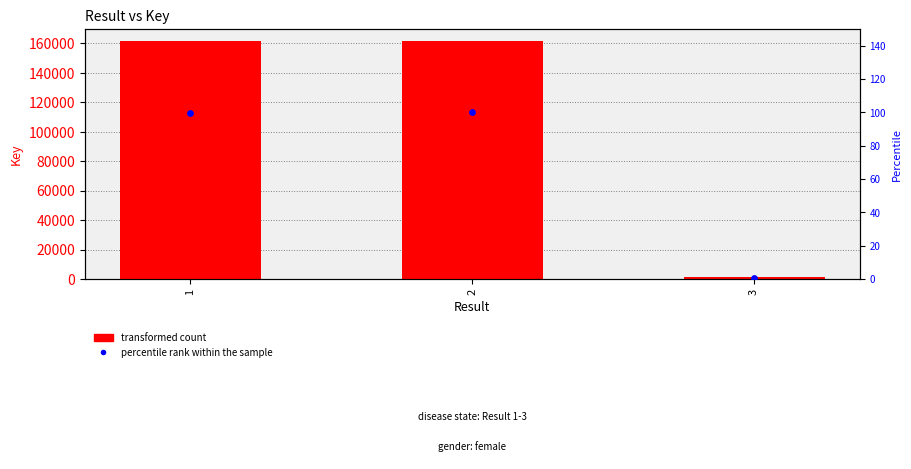

What is the total value across all series at 3?

1409.9